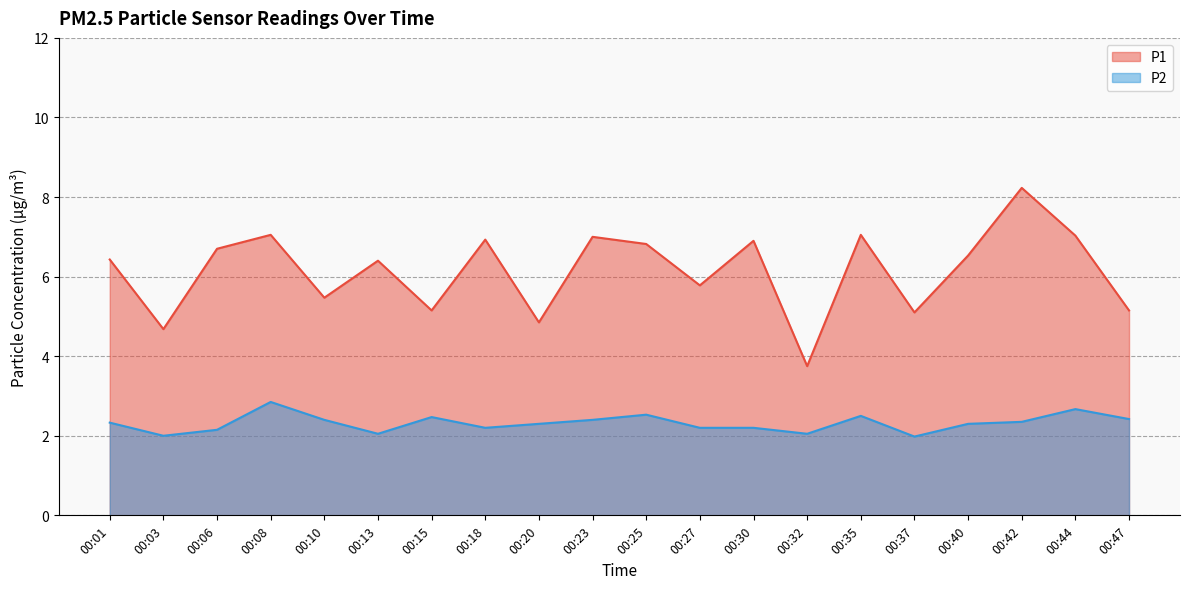

Which series changed the most between 00:15 and 00:32?

P1